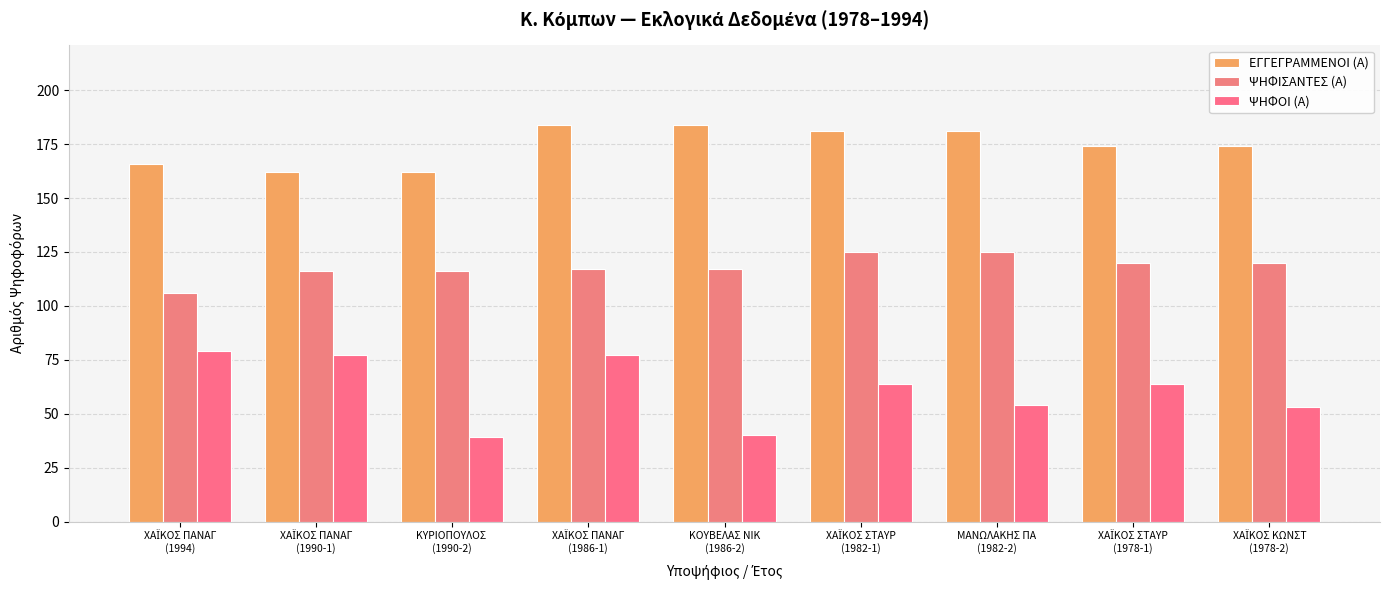

List the series in order of their peak value, lowest first.

ΨΗΦΟΙ (Α), ΨΗΦΙΣΑΝΤΕΣ (Α), ΕΓΓΕΓΡΑΜΜΕΝΟΙ (Α)